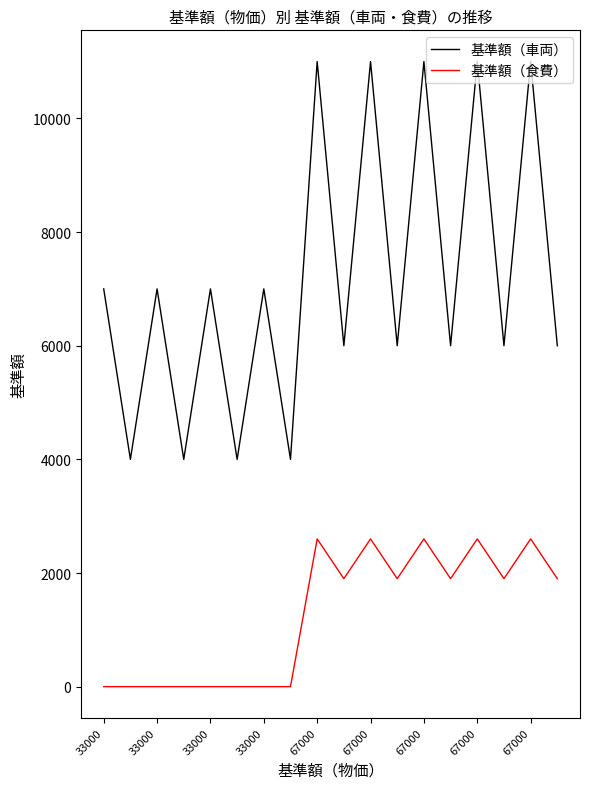

What is the maximum value shown in the chart?

11000